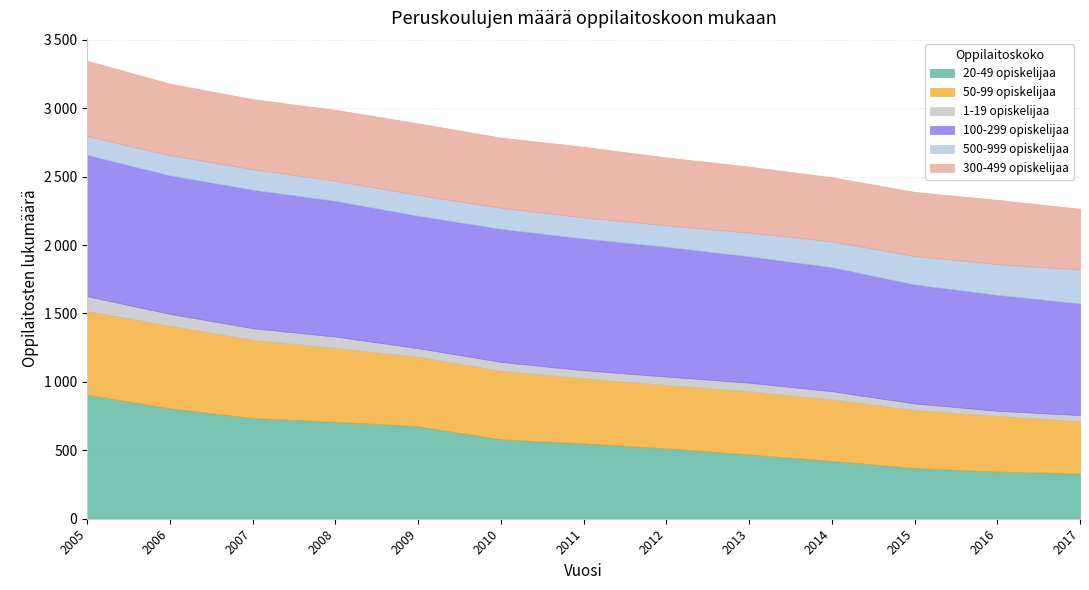

Between 2005 and 2011, which series saw the biggest shift?

20-49 opiskelijaa